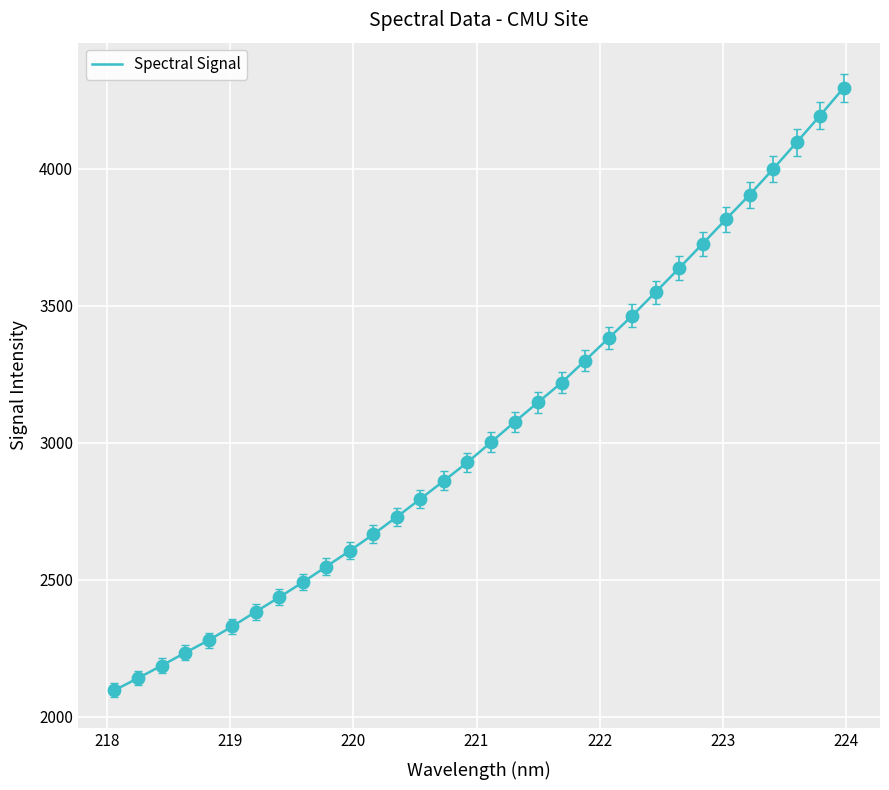

What is the smallest value displayed?

2096.2